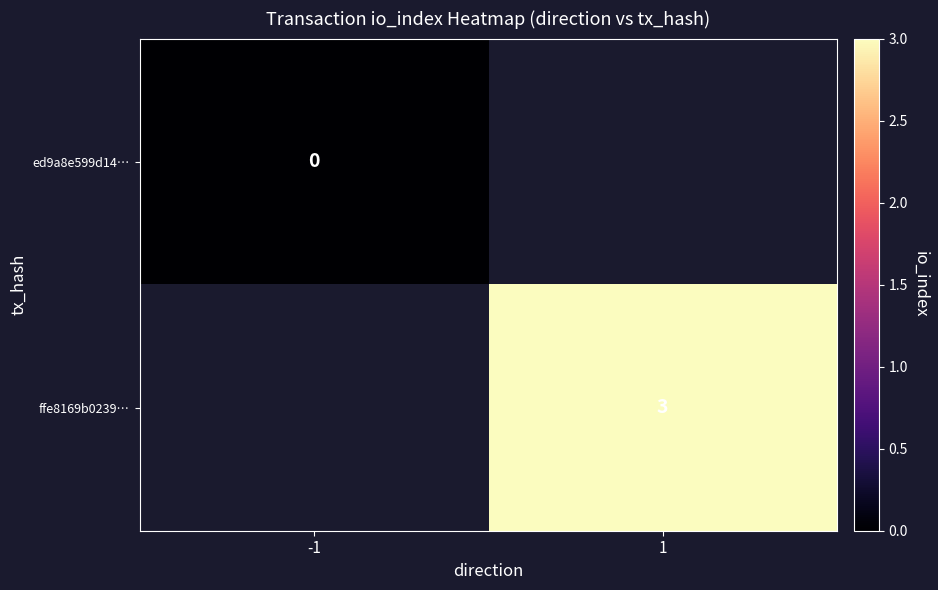

The ffe8169b0239… series shows 4 at 1. True or false?

False